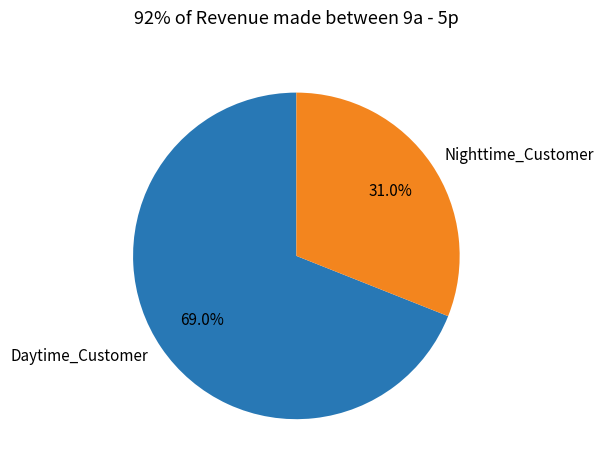

What is the largest slice in the pie chart?

Daytime_Customer